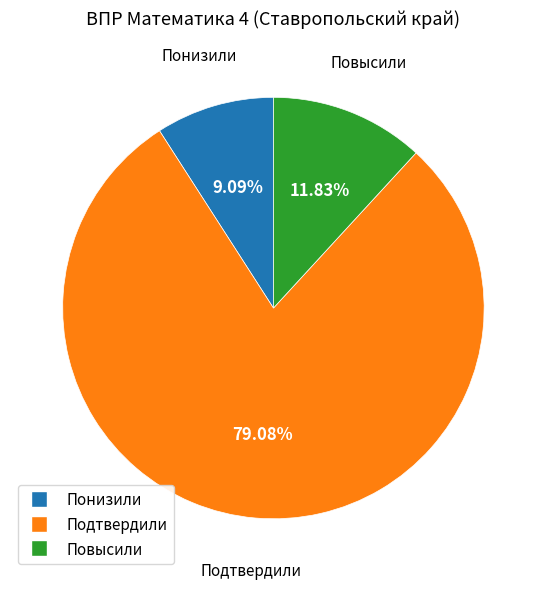

Which category accounts for the majority?

Подтвердили